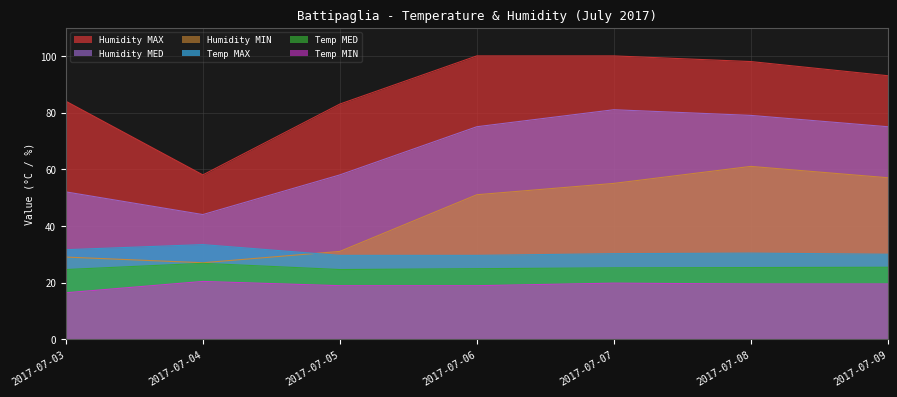

Count the number of categories in the chart.

7